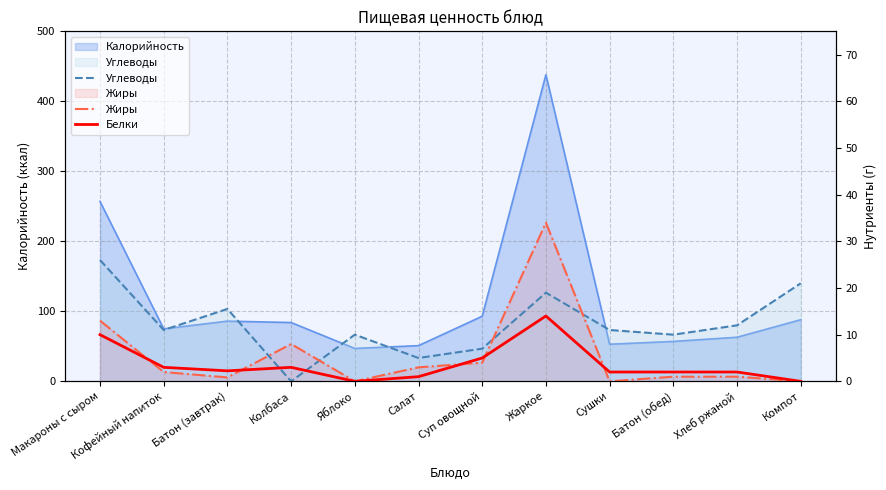

Rank the series by their average value, from lowest to highest.

Белки, Жиры, Углеводы